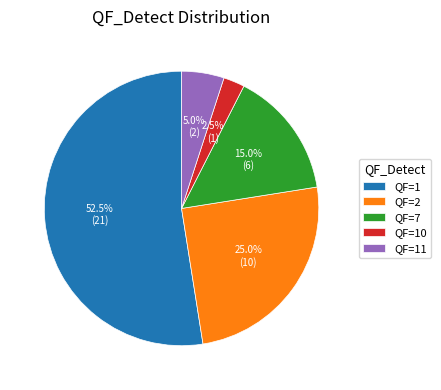

Is there any slice that represents more than half of the pie?

Yes